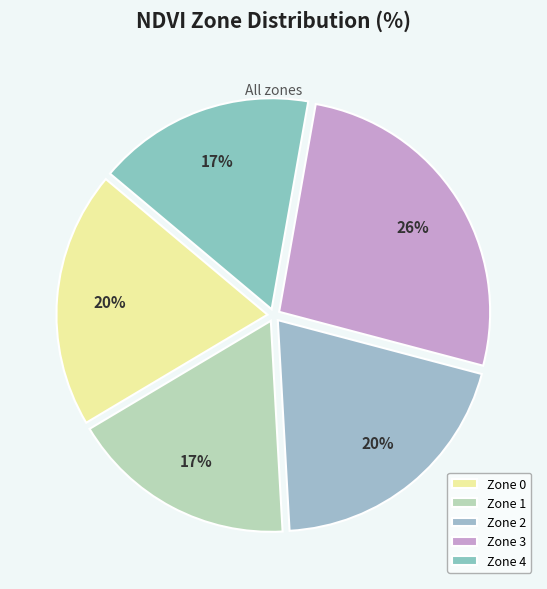

To the nearest percent, what is the average slice percentage?

20%